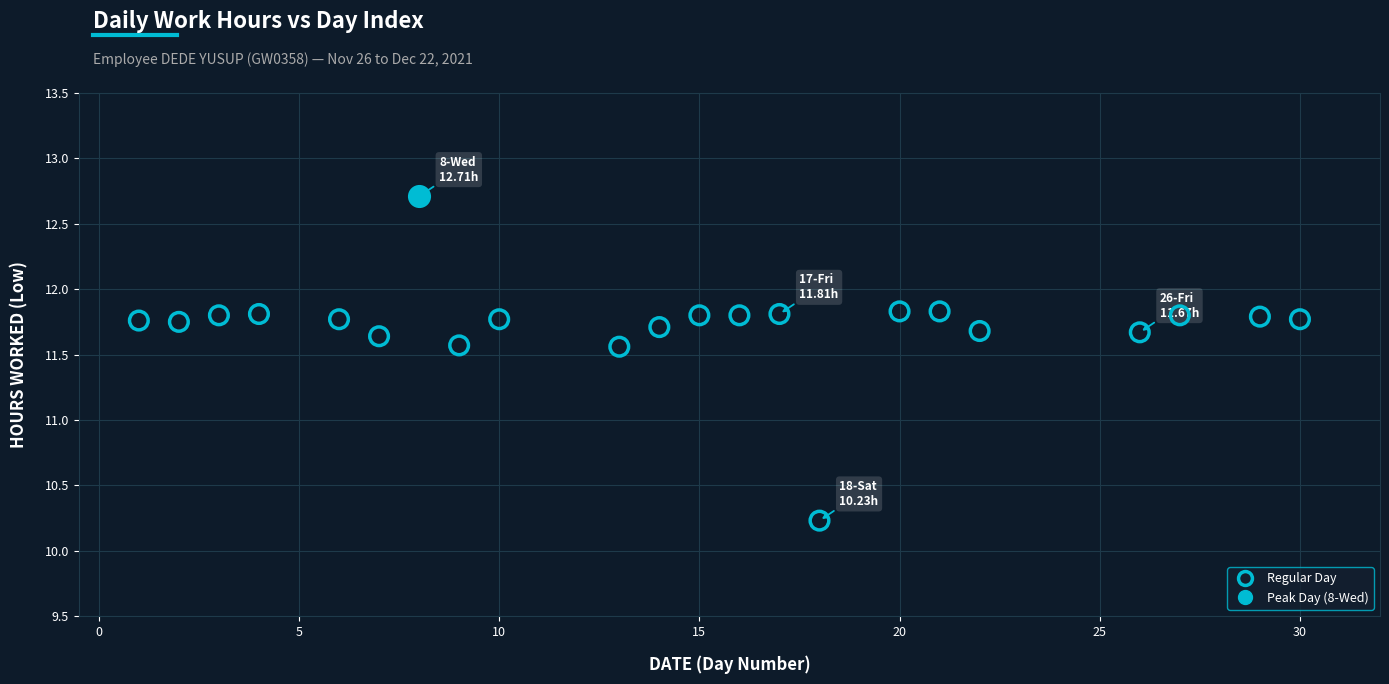

What are all the series names shown in the legend?

Regular Day, Peak Day (8-Wed)